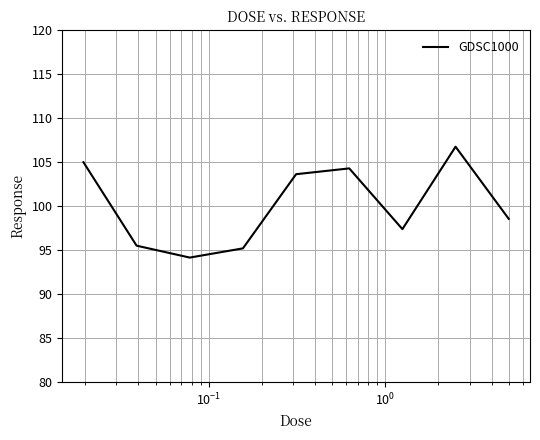

How many lines are shown in the chart?

1